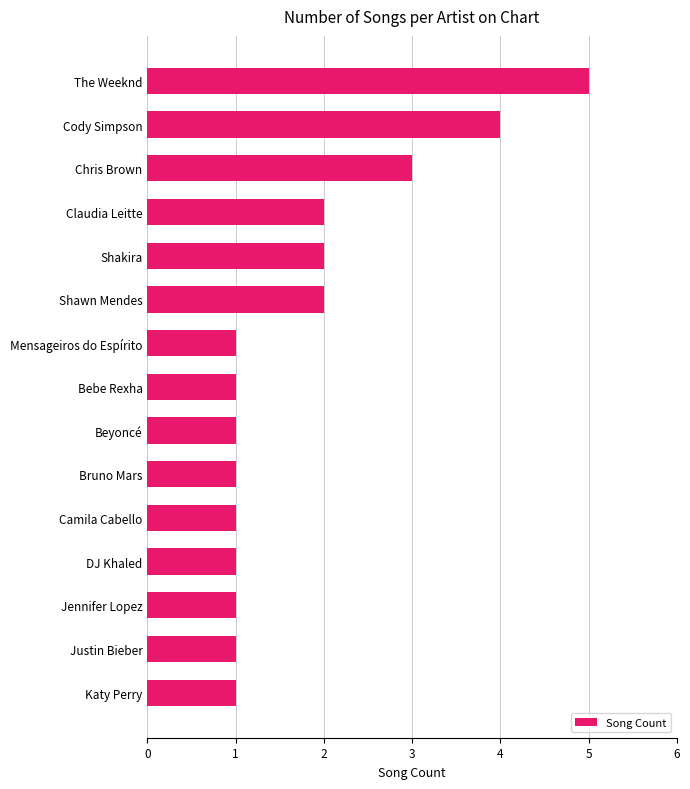

How many data points does each series have?

15